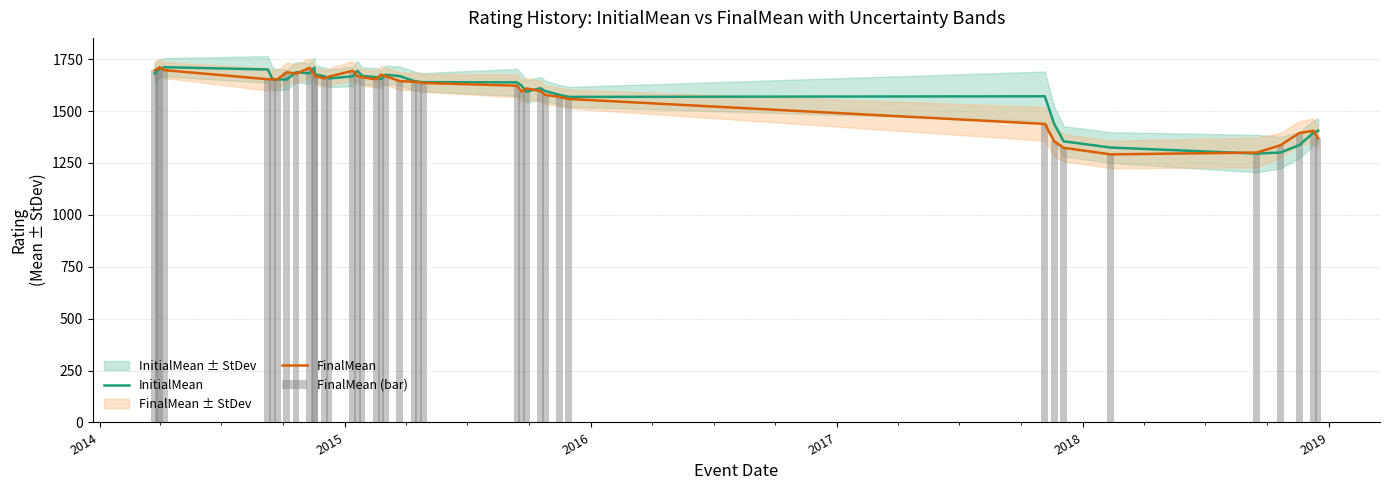

What is the minimum value for FinalMean?

1291